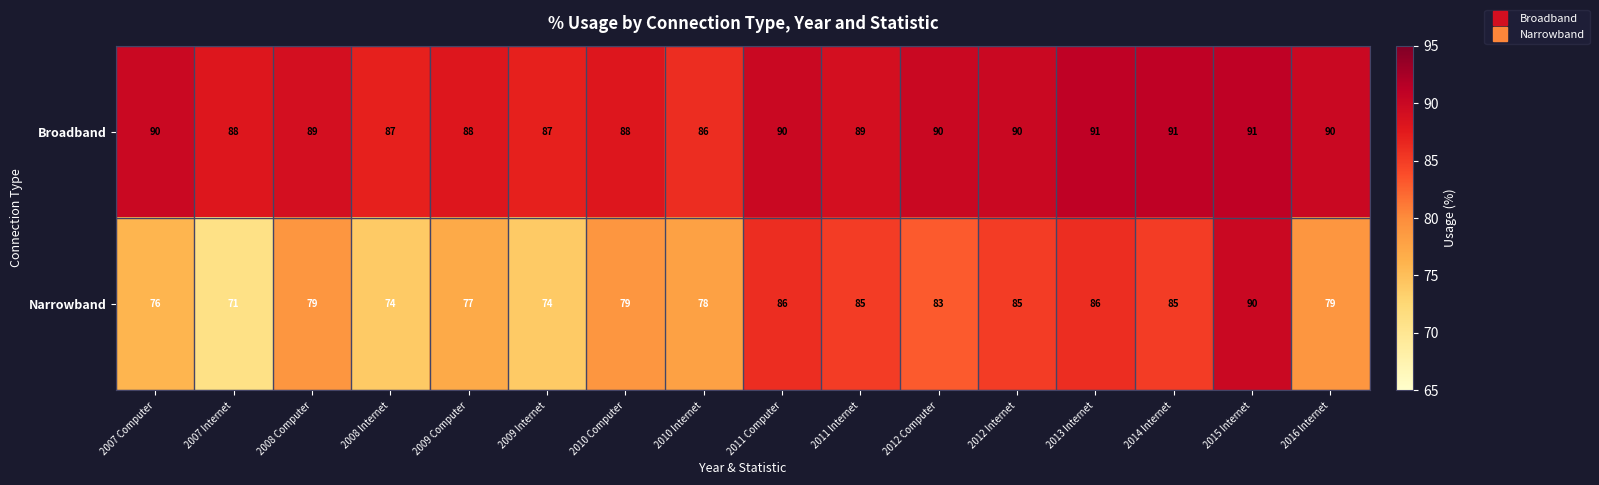

What is the highest value of the Narrowband series?

90